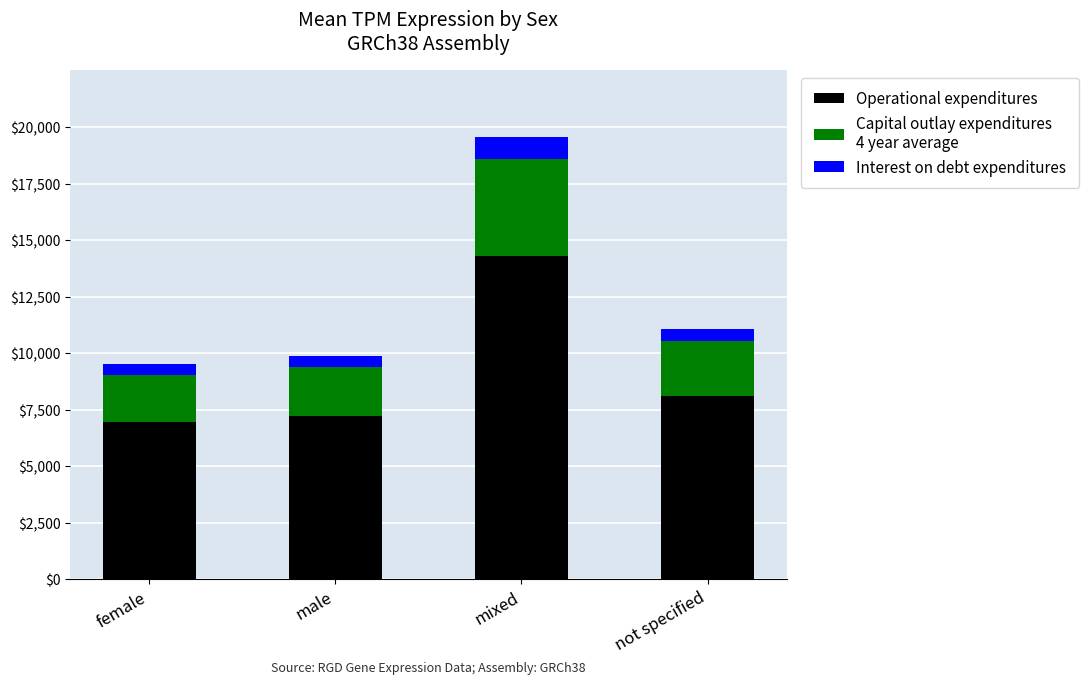

Are the bars horizontal?

No